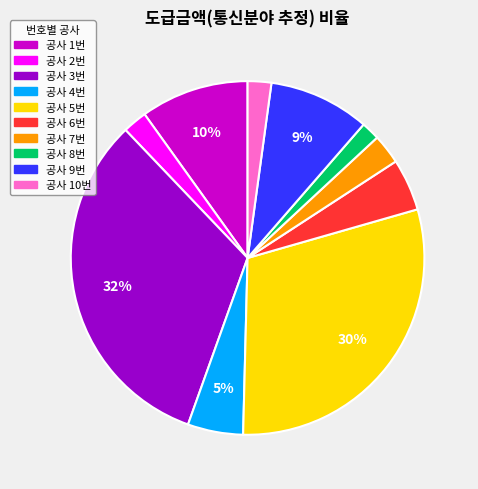

Is there a majority slice in this chart?

No